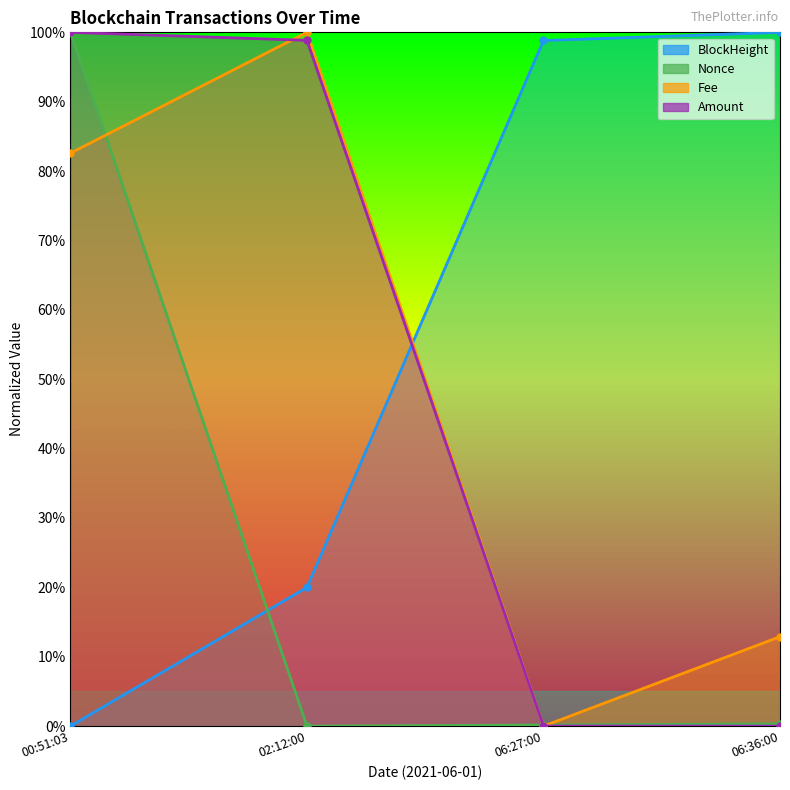

What position from the right is 06:27:00?

2